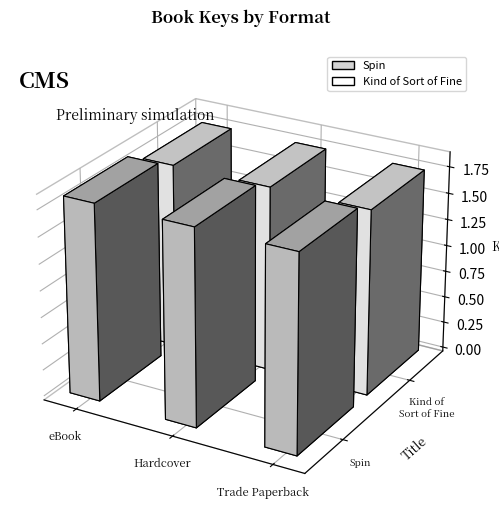

At which label is the value closest to 179780370?

eBook (Kind)